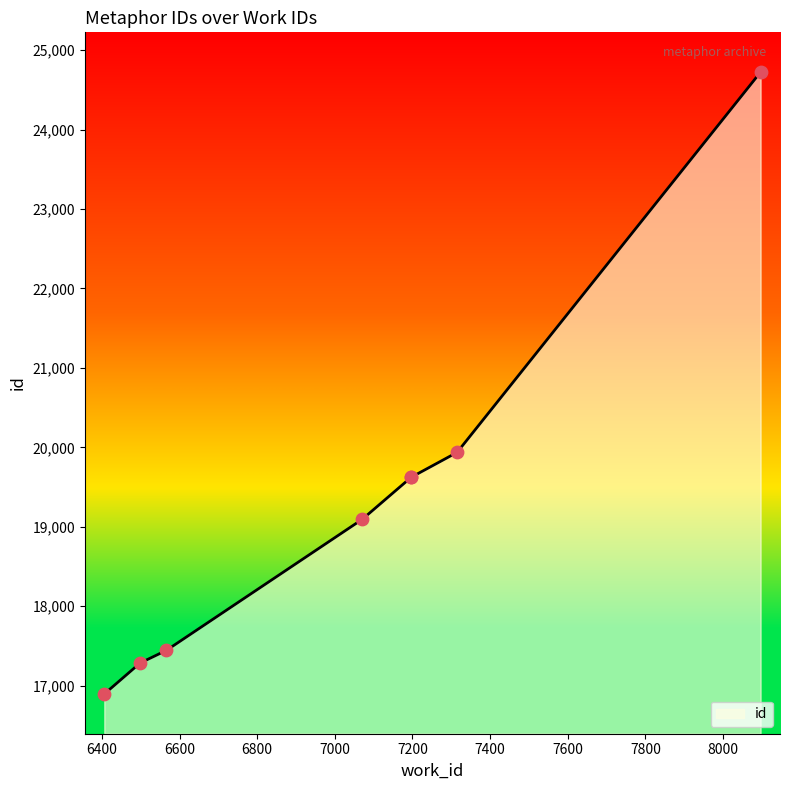

Between 6406 and 7196, which is larger?

7196